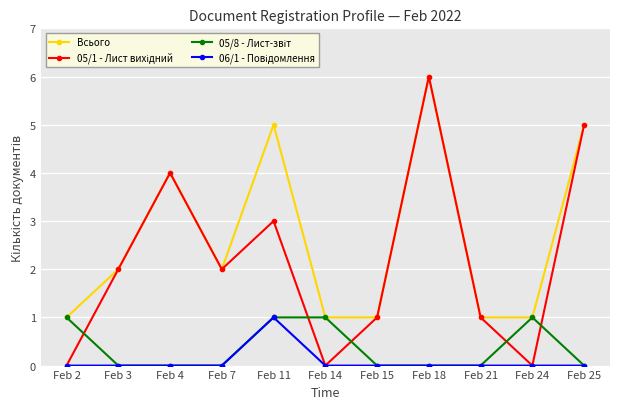

What is the difference between the Всього values at Feb 7 and Feb 21?

1